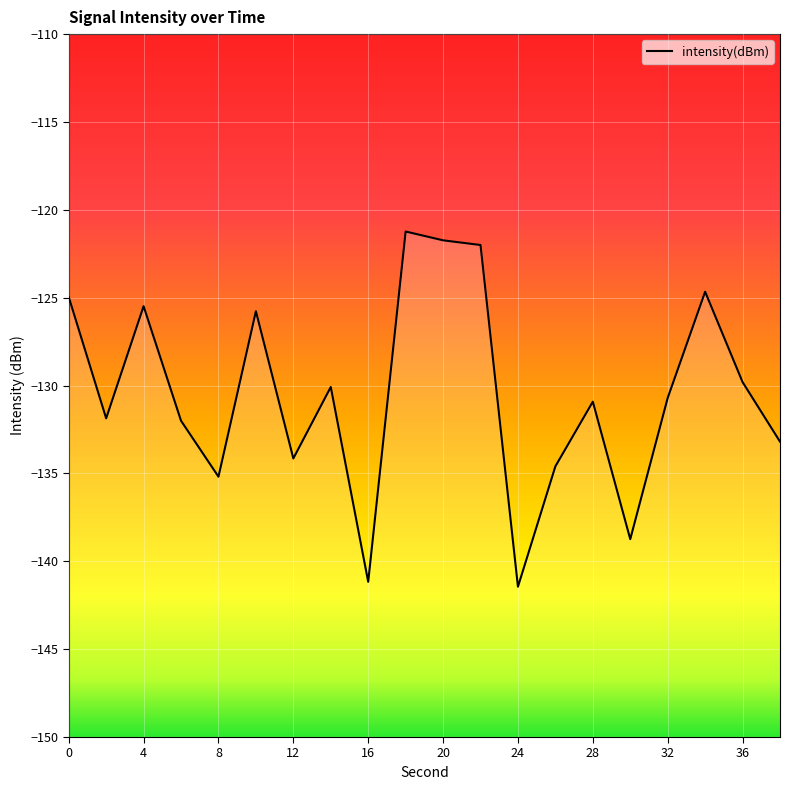

What is the greatest value displayed?

-121.2